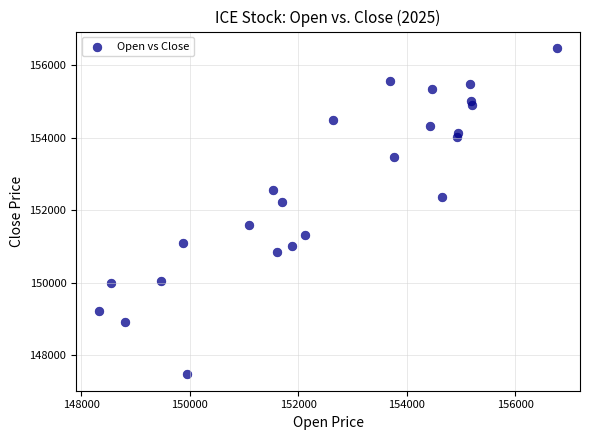

What Y value in the scatter plot is closest to 151979?

152238